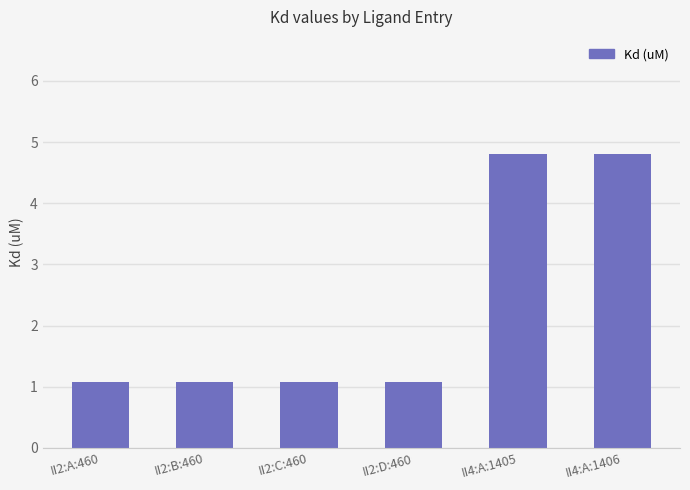

The chart shows a value of 1.1 at II2:D:460. True or false?

True